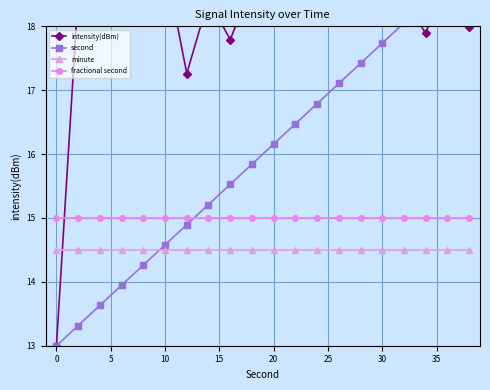

Rank the series by their maximum value, from highest to lowest.

intensity(dBm), second, fractional second, minute